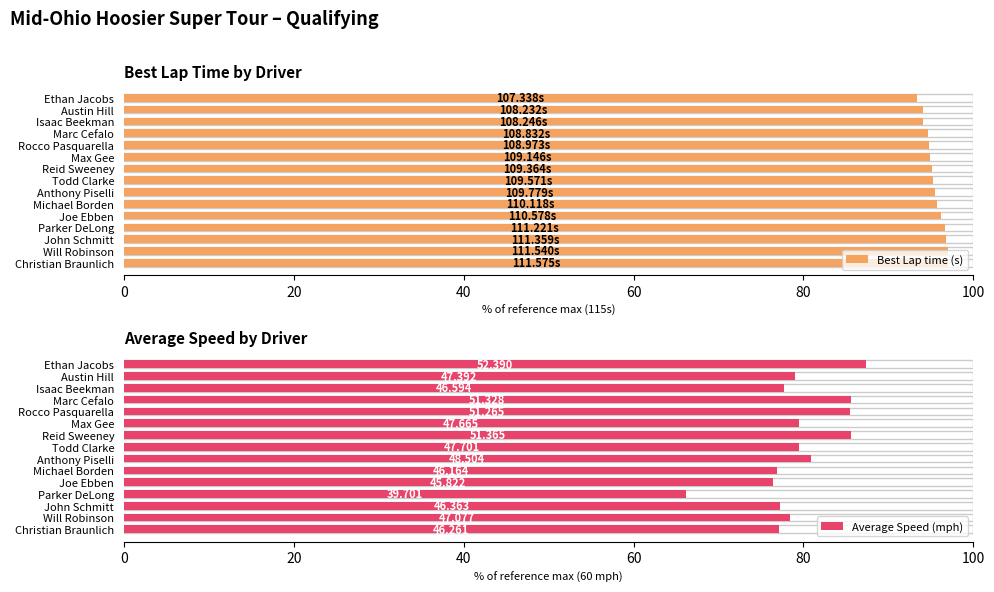

At which category is the sum across all series the highest?

Reid Sweeney